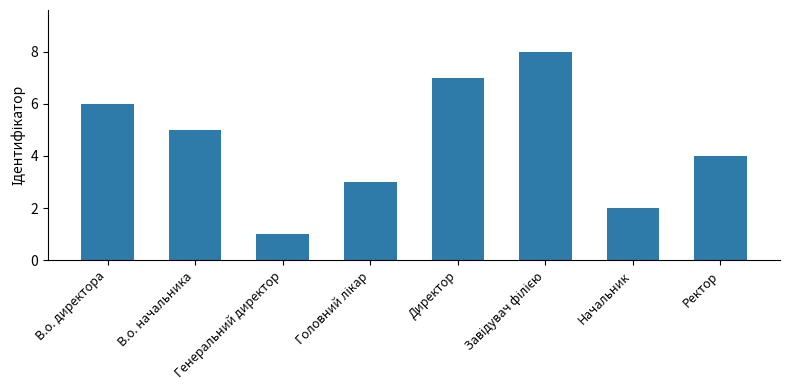

What is the change in value from Директор to Начальник?

-5